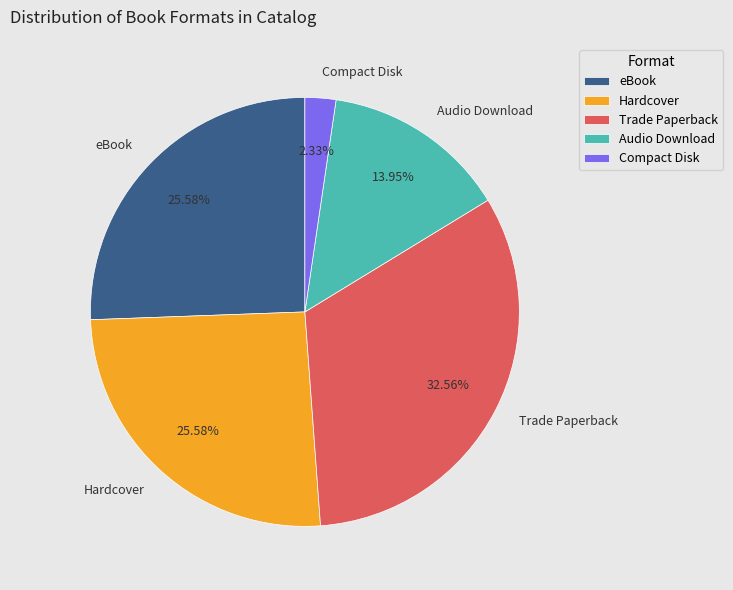

To the nearest percent, what is the difference between the Trade Paperback and Audio Download slice percentages?

19%